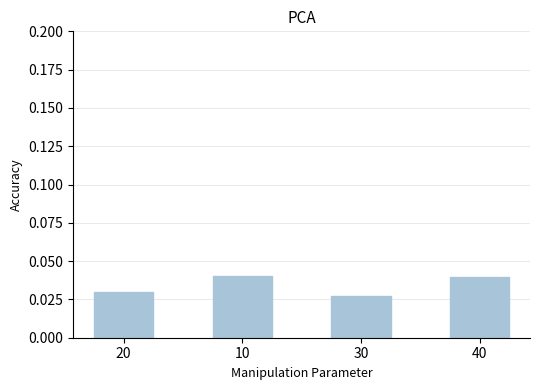

What is the label of the 4th bar from the left?

40